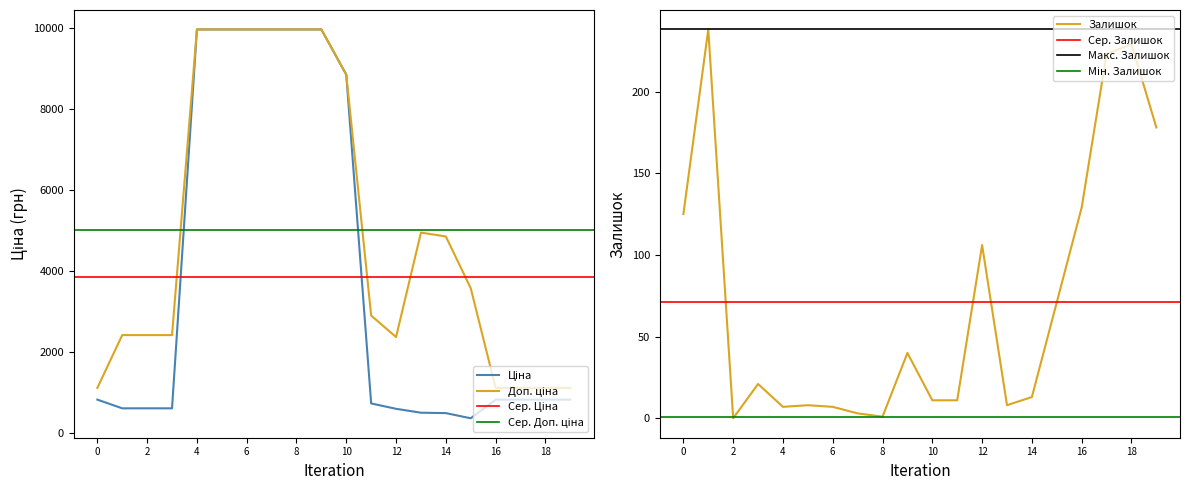

How many interior local valleys does the Доп. ціна series have?

1